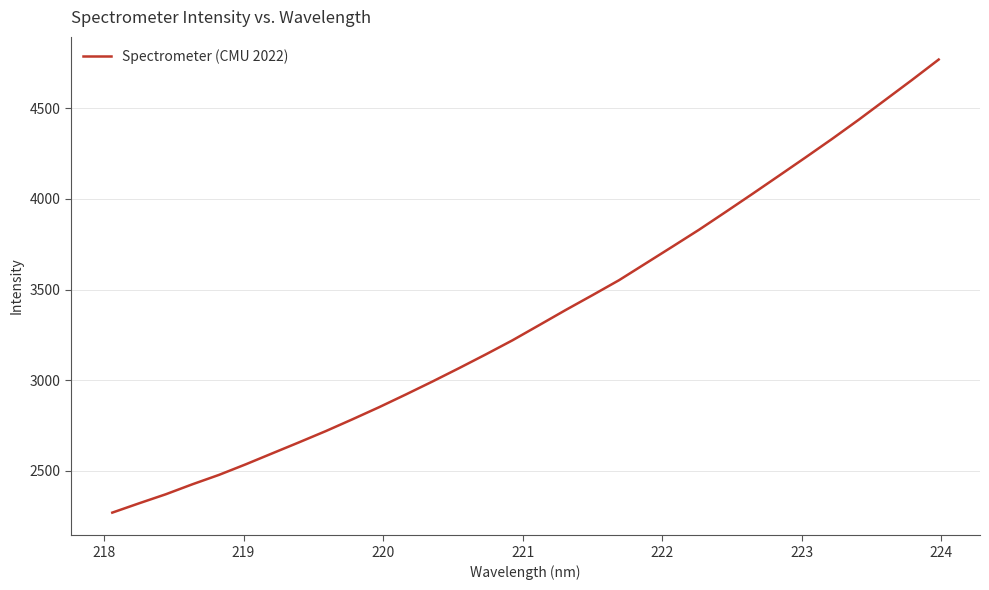

What is the maximum value shown in the chart?

4768.4